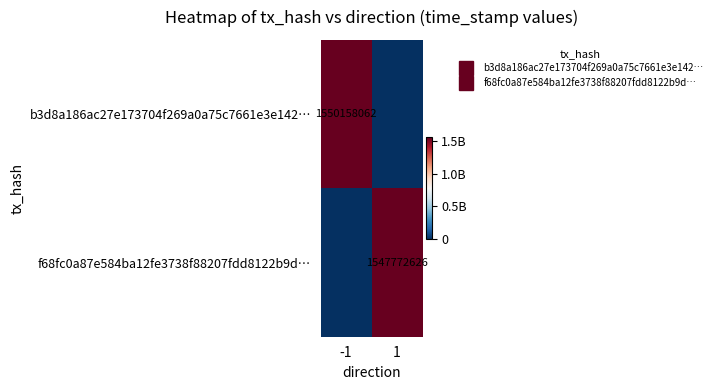

What is the total value across all series at 1?

1547772626